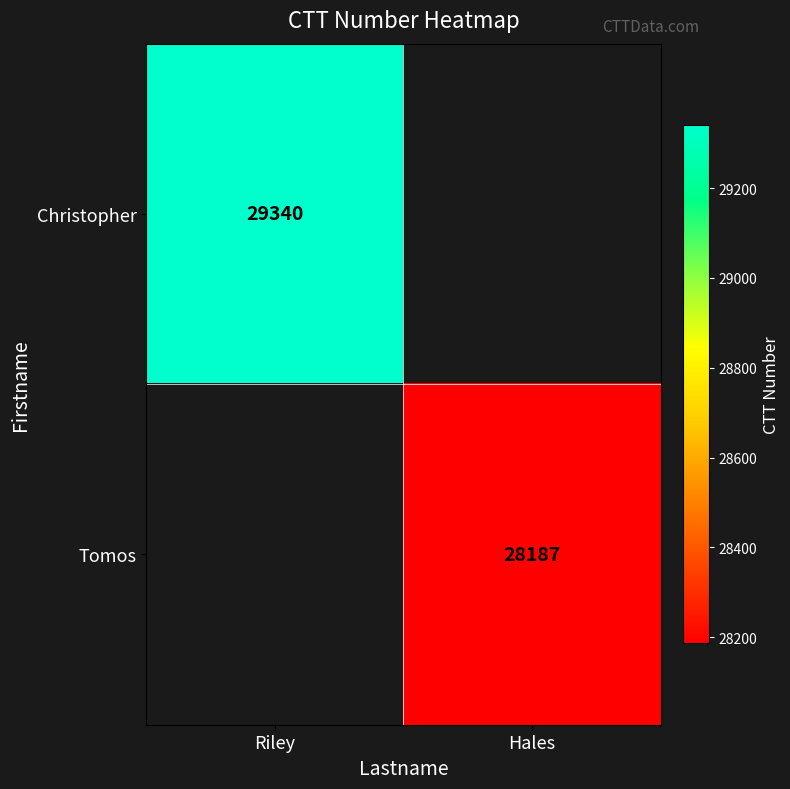

The Christopher series shows 29340 at Riley. True or false?

True